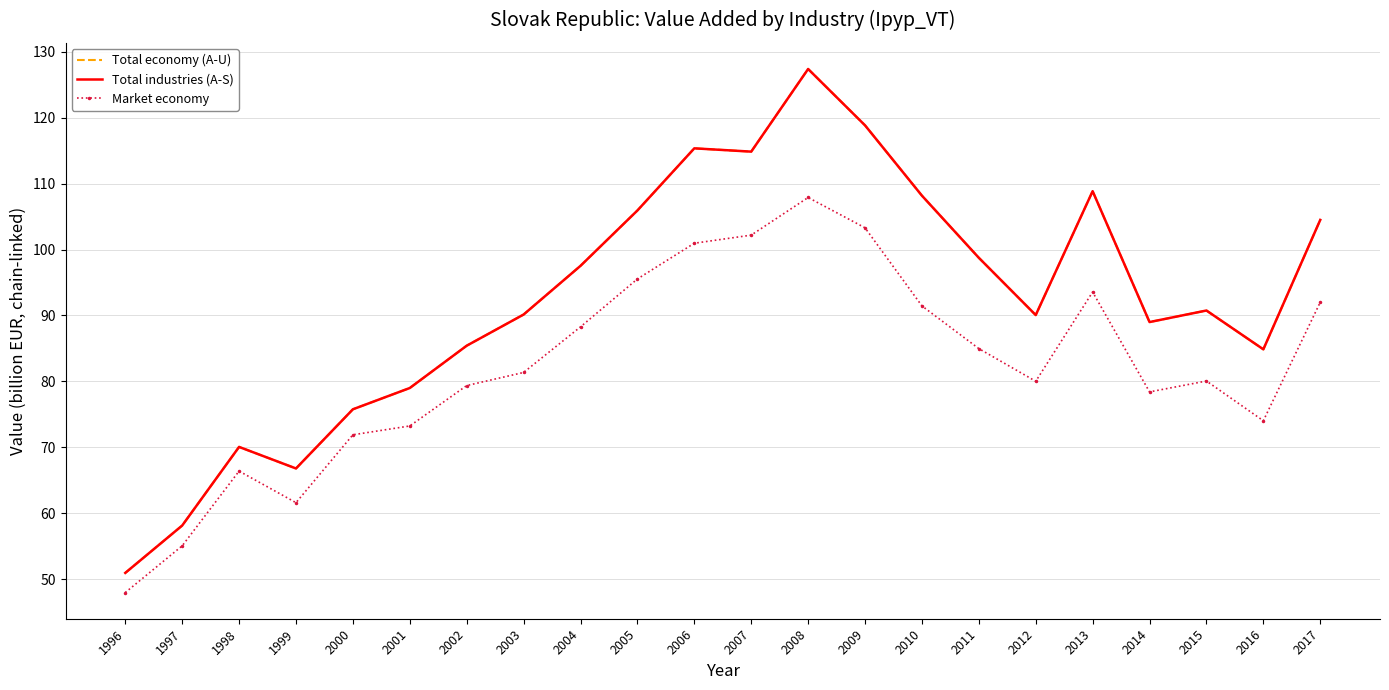

The Total industries (A-S) series shows 108.9 at 2013. True or false?

True